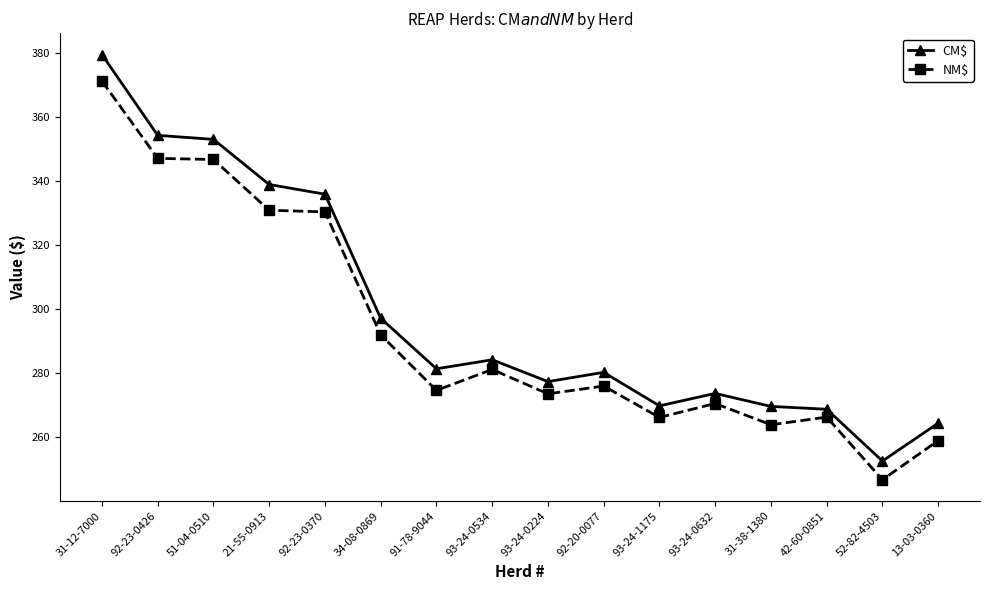

At which category does CM$ reach its first local valley?

91-78-9044